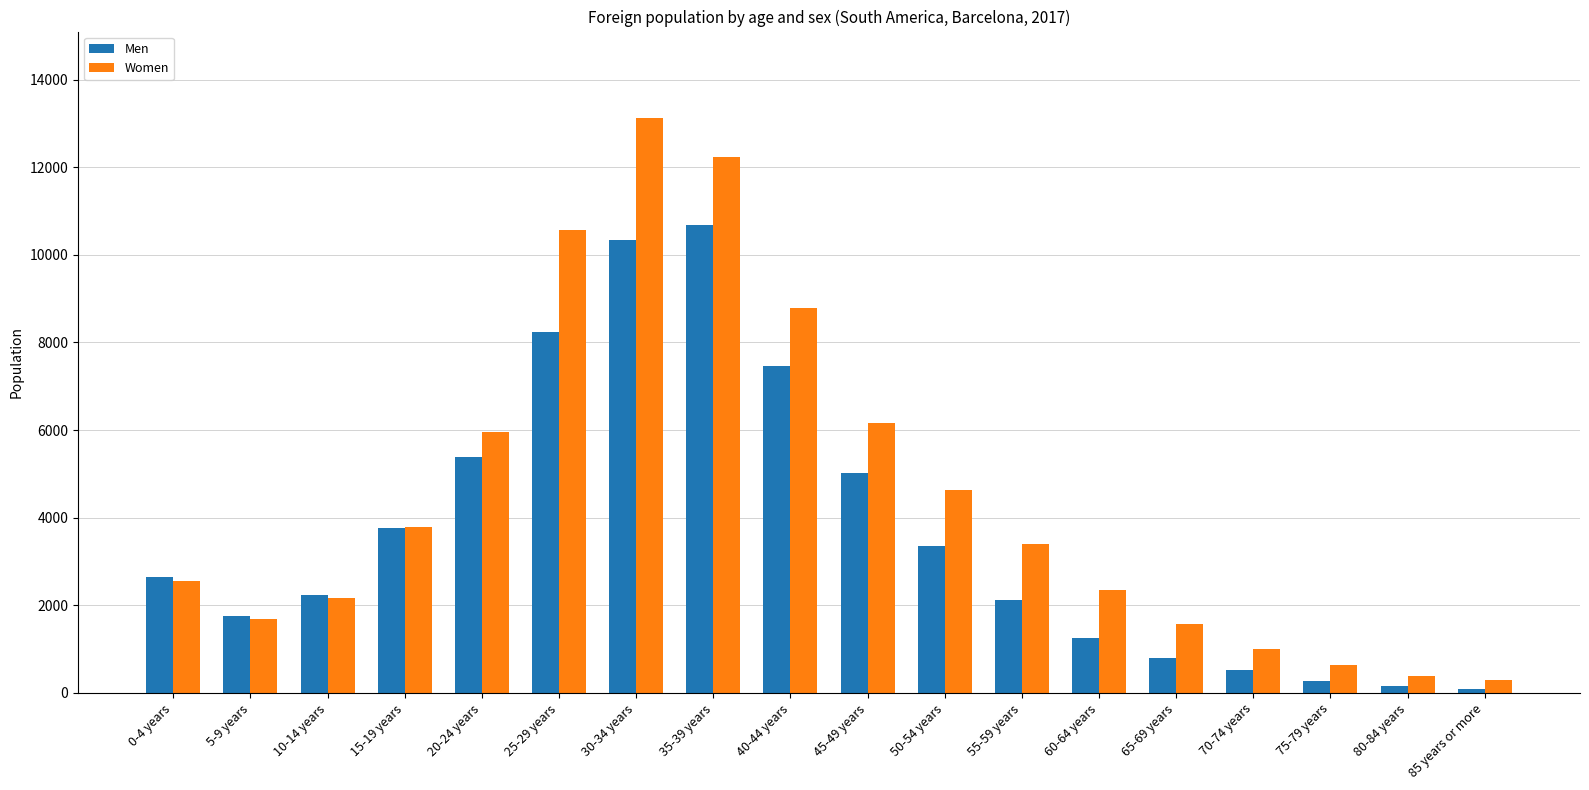

Rank the series at 35-39 years from highest to lowest value.

Women, Men